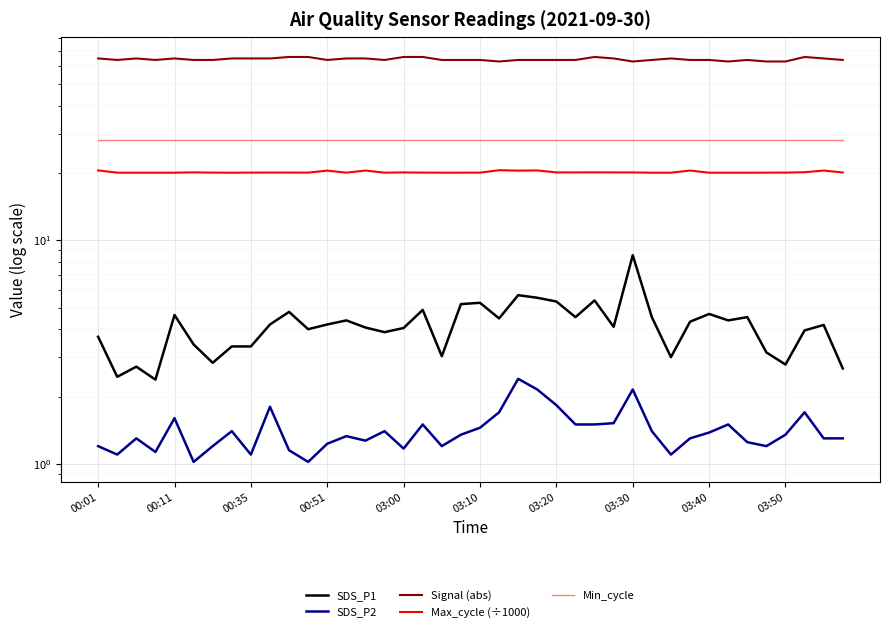

Between 15 and 30, which is larger?

15